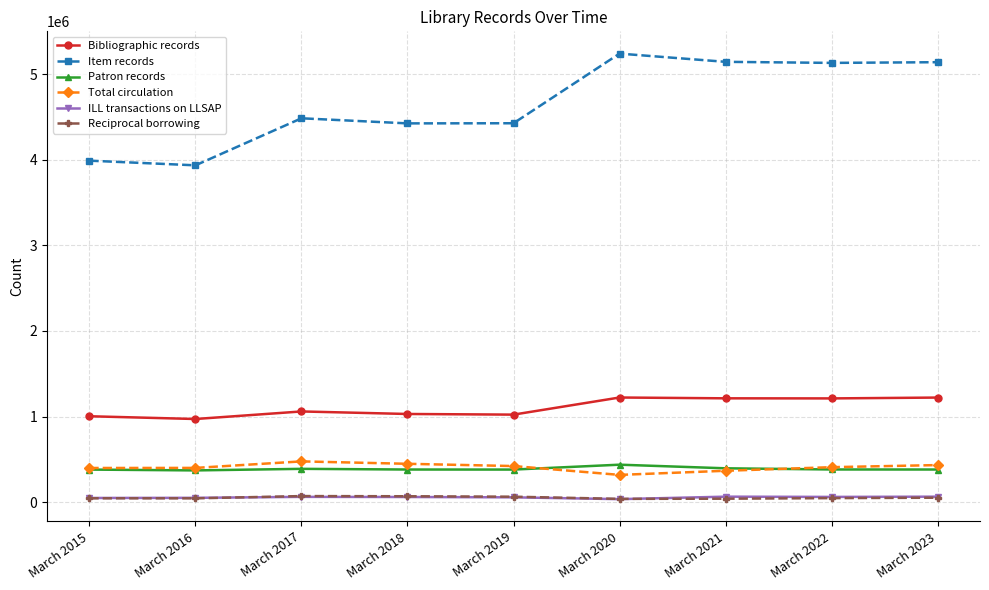

The value of Bibliographic records at March 2019 is 1752120. True or false?

False